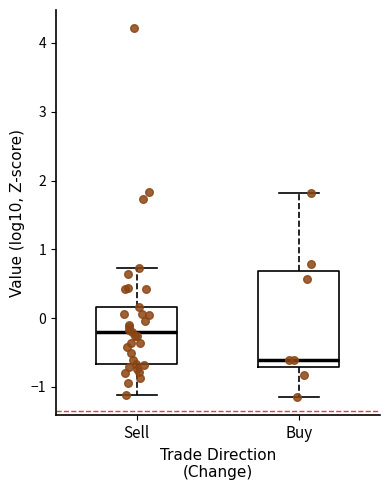

Reading left to right, read every box against the y-axis: the position of its median line, the range the box covers, and the ends of its whiskers. The values are not printed on the chart, so give them approximately, as read against the axis.

Sell: median -0.2, box -0.7 to 0.2, whiskers -1.1 to 0.7
Buy: median -0.6, box -0.7 to 0.7, whiskers -1.1 to 1.8